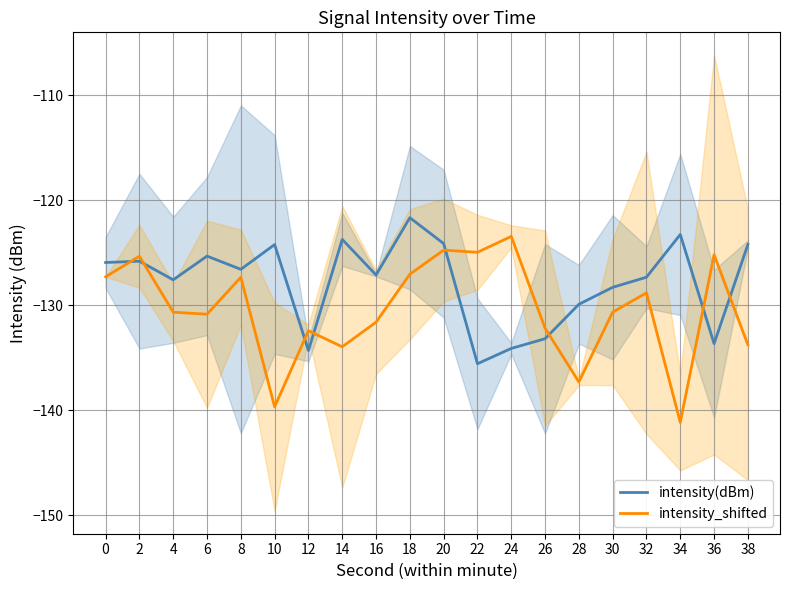

True or false: intensity(dBm) has a value of -196.9 at 6.

False